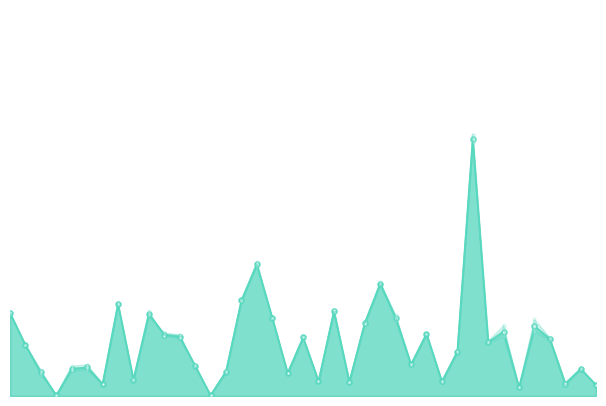

What is the highest value of the 1995 series?

1777623